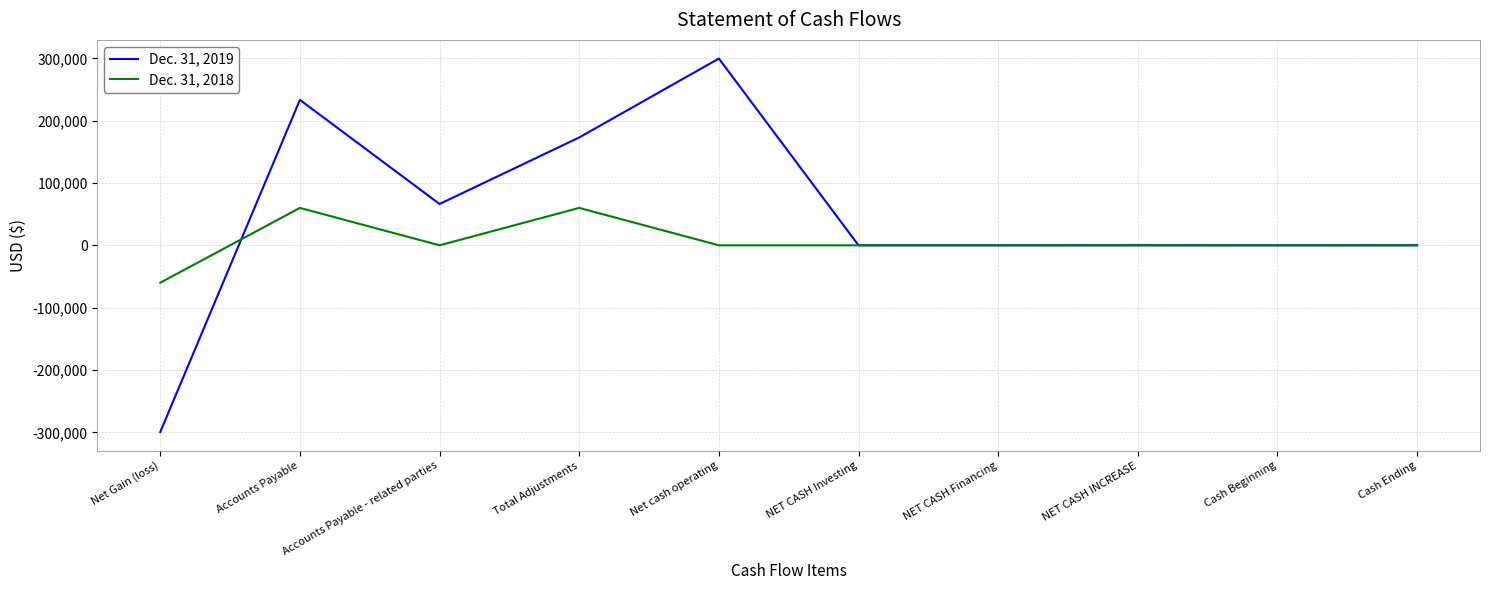

Rank the series by their average value, from highest to lowest.

Dec. 31, 2019, Dec. 31, 2018